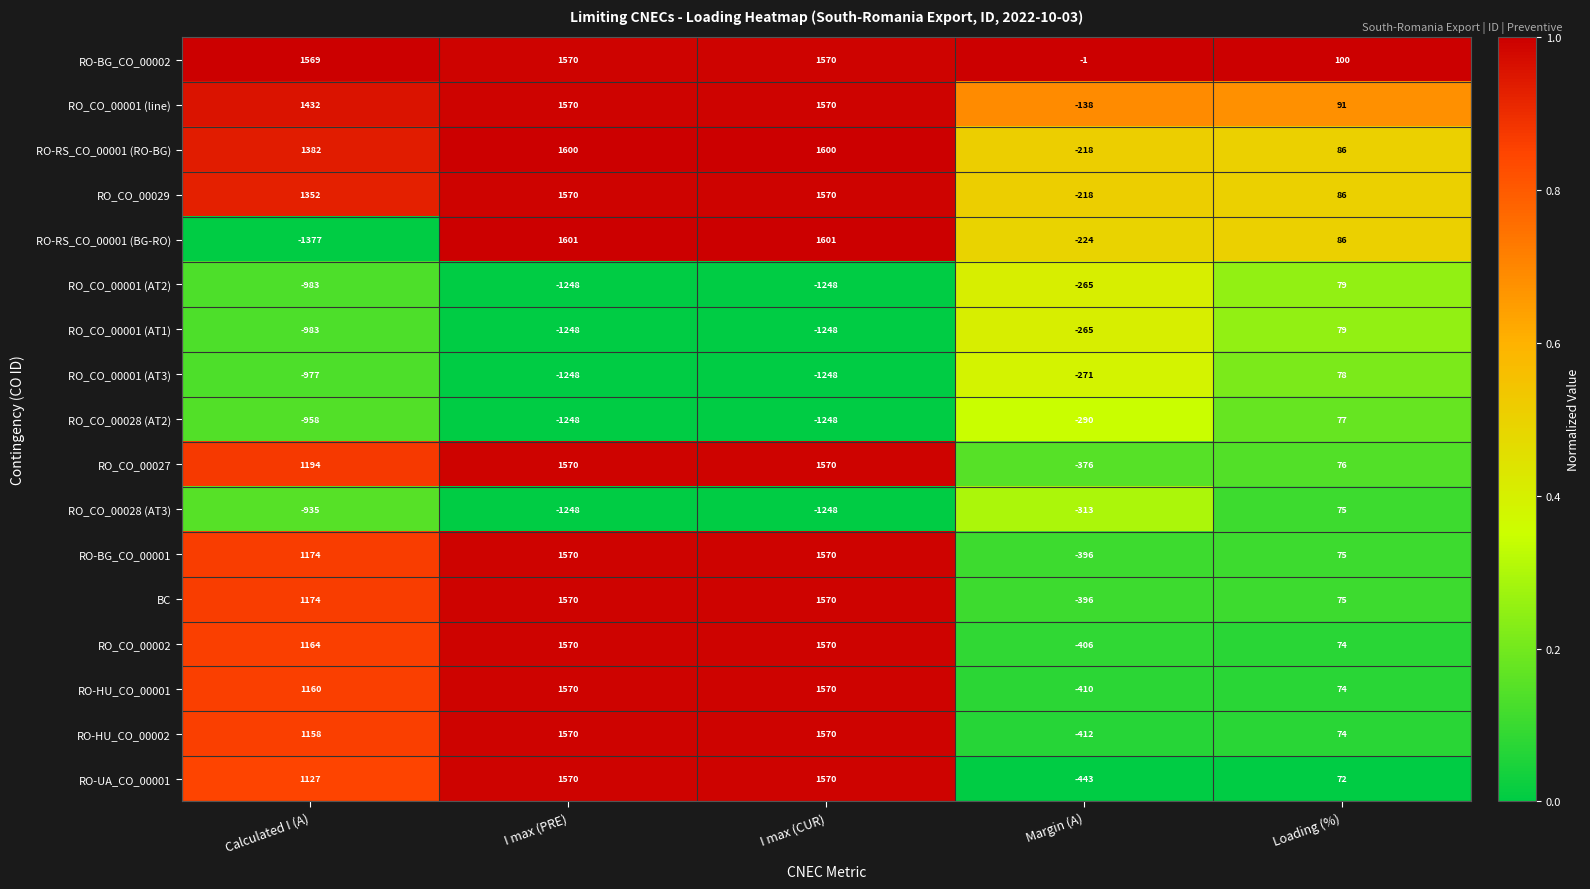

Which series has the largest range (max minus min)?

RO-RS_CO_00001 (BG-RO)